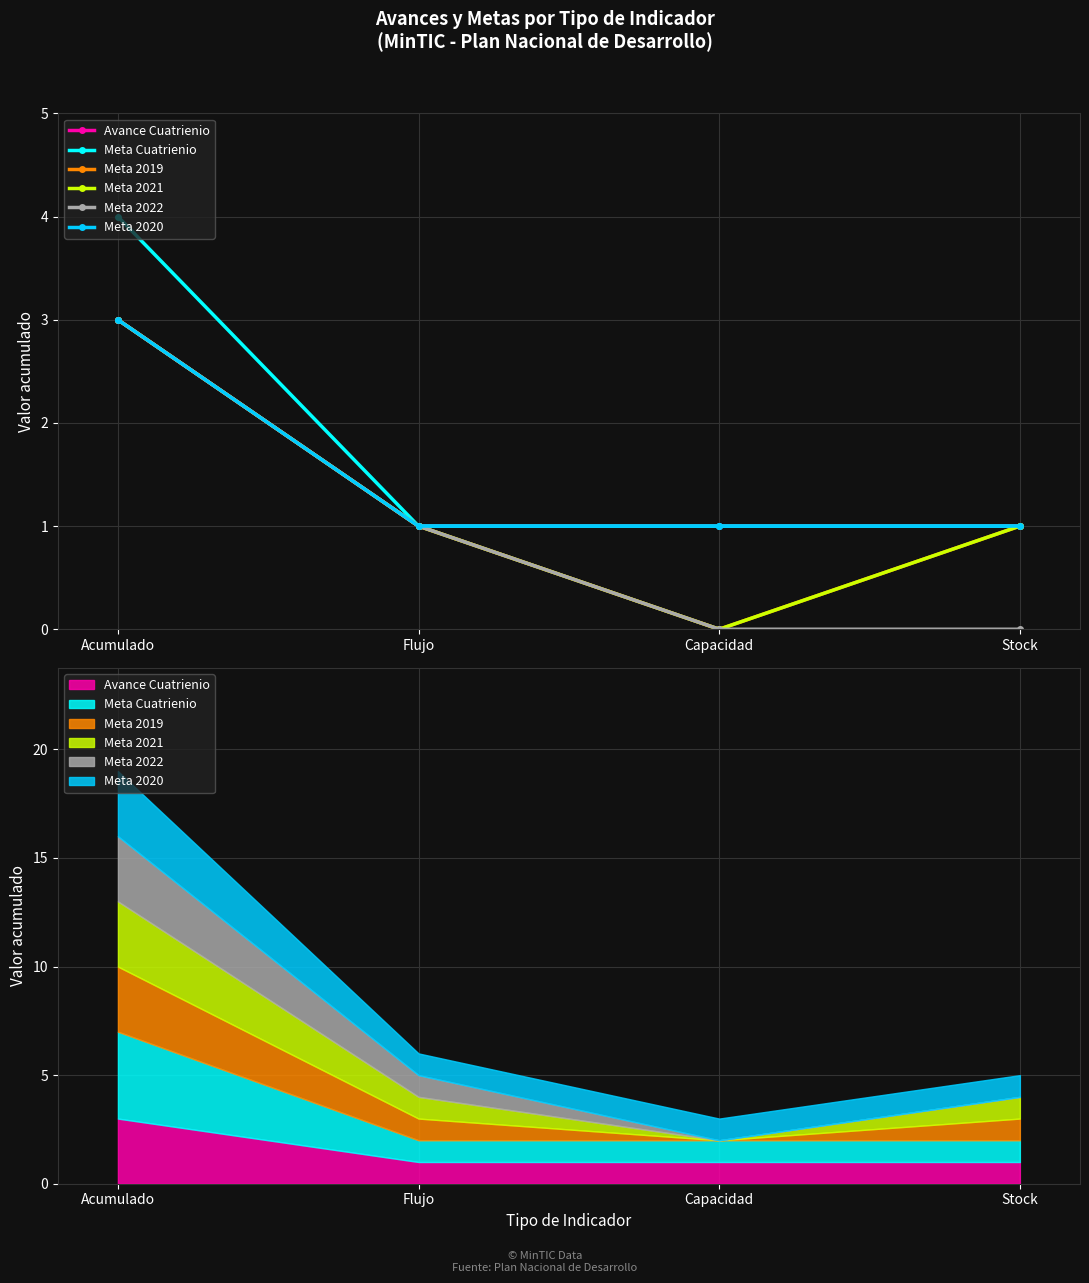

Which series has the largest total across all categories?

Meta Cuatrienio